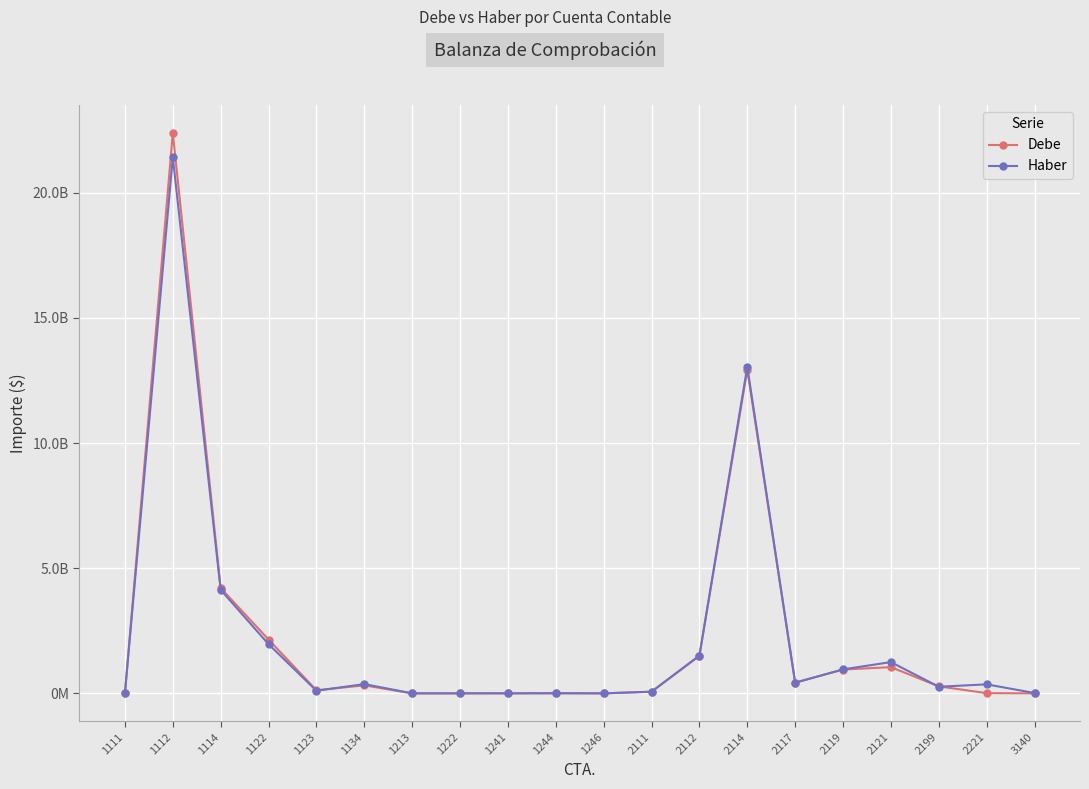

What are all the series names shown in the legend?

Debe, Haber